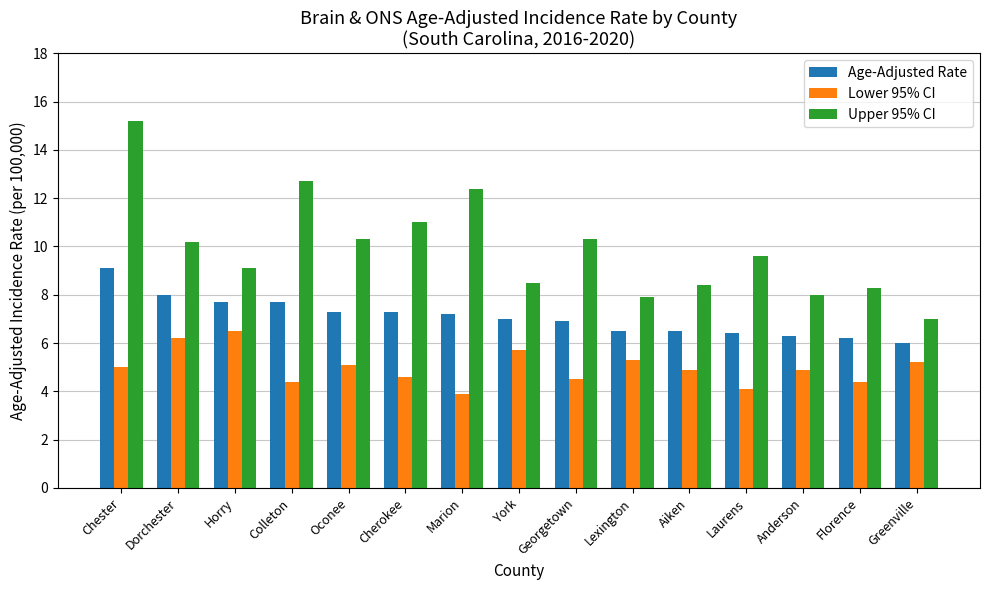

What is the maximum value for Age-Adjusted Rate?

9.1